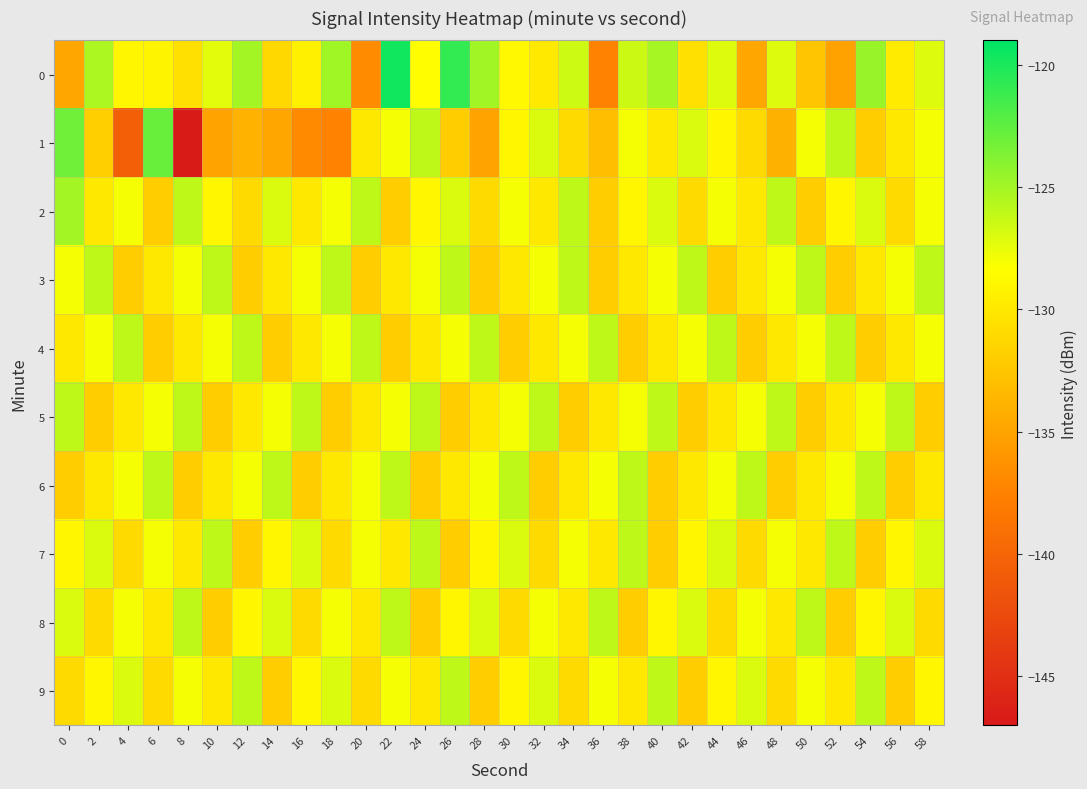

Reading right to left, list all the values displayed in this chart.

0: 58=-127.1	56=-129.8	54=-124.6	52=-135.1	50=-132.6	48=-127.1	46=-134.7	44=-127.1	42=-130.6	40=-125.1	38=-126.4	36=-137.4	34=-126.5	32=-129.9	30=-128.8	28=-124.9	26=-120.9	24=-128.5	22=-119.6	20=-136.8	18=-124.9	16=-129.4	14=-131.2	12=-125.1	10=-127.3	8=-130.6	6=-129.2	4=-129.0	2=-125.3	0=-134.8
1: 58=-128.0	56=-130.0	54=-132.0	52=-126.0	50=-128.0	48=-134.0	46=-131.0	44=-129.0	42=-127.0	40=-130.0	38=-128.0	36=-133.0	34=-131.0	32=-127.0	30=-129.0	28=-135.0	26=-132.0	24=-126.0	22=-128.0	20=-130.0	18=-137.5	16=-136.8	14=-134.9	12=-133.9	10=-135.0	8=-146.7	6=-122.8	4=-140.6	2=-131.8	0=-123.1
2: 58=-128.0	56=-131.0	54=-127.0	52=-129.0	50=-132.0	48=-126.0	46=-130.0	44=-128.0	42=-131.0	40=-127.0	38=-129.0	36=-132.0	34=-126.0	32=-130.0	30=-128.0	28=-131.0	26=-127.0	24=-129.0	22=-132.0	20=-126.0	18=-128.0	16=-130.0	14=-127.0	12=-131.0	10=-129.0	8=-126.0	6=-132.0	4=-128.0	2=-130.0	0=-125.0
3: 58=-126.0	56=-128.0	54=-130.0	52=-132.0	50=-126.0	48=-128.0	46=-130.0	44=-132.0	42=-126.0	40=-128.0	38=-130.0	36=-132.0	34=-126.0	32=-128.0	30=-130.0	28=-132.0	26=-126.0	24=-128.0	22=-130.0	20=-132.0	18=-126.0	16=-128.0	14=-130.0	12=-132.0	10=-126.0	8=-128.0	6=-130.0	4=-132.0	2=-126.0	0=-128.0
4: 58=-128.0	56=-130.0	54=-132.0	52=-126.0	50=-128.0	48=-130.0	46=-132.0	44=-126.0	42=-128.0	40=-130.0	38=-132.0	36=-126.0	34=-128.0	32=-130.0	30=-132.0	28=-126.0	26=-128.0	24=-130.0	22=-132.0	20=-126.0	18=-128.0	16=-130.0	14=-132.0	12=-126.0	10=-128.0	8=-130.0	6=-132.0	4=-126.0	2=-128.0	0=-130.0
5: 58=-132.0	56=-126.0	54=-128.0	52=-130.0	50=-132.0	48=-126.0	46=-128.0	44=-130.0	42=-132.0	40=-126.0	38=-128.0	36=-130.0	34=-132.0	32=-126.0	30=-128.0	28=-130.0	26=-132.0	24=-126.0	22=-128.0	20=-130.0	18=-132.0	16=-126.0	14=-128.0	12=-130.0	10=-132.0	8=-126.0	6=-128.0	4=-130.0	2=-132.0	0=-126.0
6: 58=-130.0	56=-132.0	54=-126.0	52=-128.0	50=-130.0	48=-132.0	46=-126.0	44=-128.0	42=-130.0	40=-132.0	38=-126.0	36=-128.0	34=-130.0	32=-132.0	30=-126.0	28=-128.0	26=-130.0	24=-132.0	22=-126.0	20=-128.0	18=-130.0	16=-132.0	14=-126.0	12=-128.0	10=-130.0	8=-132.0	6=-126.0	4=-128.0	2=-130.0	0=-132.0
7: 58=-127.0	56=-129.0	54=-132.0	52=-126.0	50=-130.0	48=-128.0	46=-131.0	44=-127.0	42=-129.0	40=-132.0	38=-126.0	36=-130.0	34=-128.0	32=-131.0	30=-127.0	28=-129.0	26=-132.0	24=-126.0	22=-130.0	20=-128.0	18=-131.0	16=-127.0	14=-129.0	12=-132.0	10=-126.0	8=-130.0	6=-128.0	4=-131.0	2=-127.0	0=-129.0
8: 58=-131.0	56=-127.0	54=-129.0	52=-132.0	50=-126.0	48=-130.0	46=-128.0	44=-131.0	42=-127.0	40=-129.0	38=-132.0	36=-126.0	34=-130.0	32=-128.0	30=-131.0	28=-127.0	26=-129.0	24=-132.0	22=-126.0	20=-130.0	18=-128.0	16=-131.0	14=-127.0	12=-129.0	10=-132.0	8=-126.0	6=-130.0	4=-128.0	2=-131.0	0=-127.0
9: 58=-129.0	56=-132.0	54=-126.0	52=-130.0	50=-128.0	48=-131.0	46=-127.0	44=-129.0	42=-132.0	40=-126.0	38=-130.0	36=-128.0	34=-131.0	32=-127.0	30=-129.0	28=-132.0	26=-126.0	24=-130.0	22=-128.0	20=-131.0	18=-127.0	16=-129.0	14=-132.0	12=-126.0	10=-130.0	8=-128.0	6=-131.0	4=-127.0	2=-129.0	0=-131.0